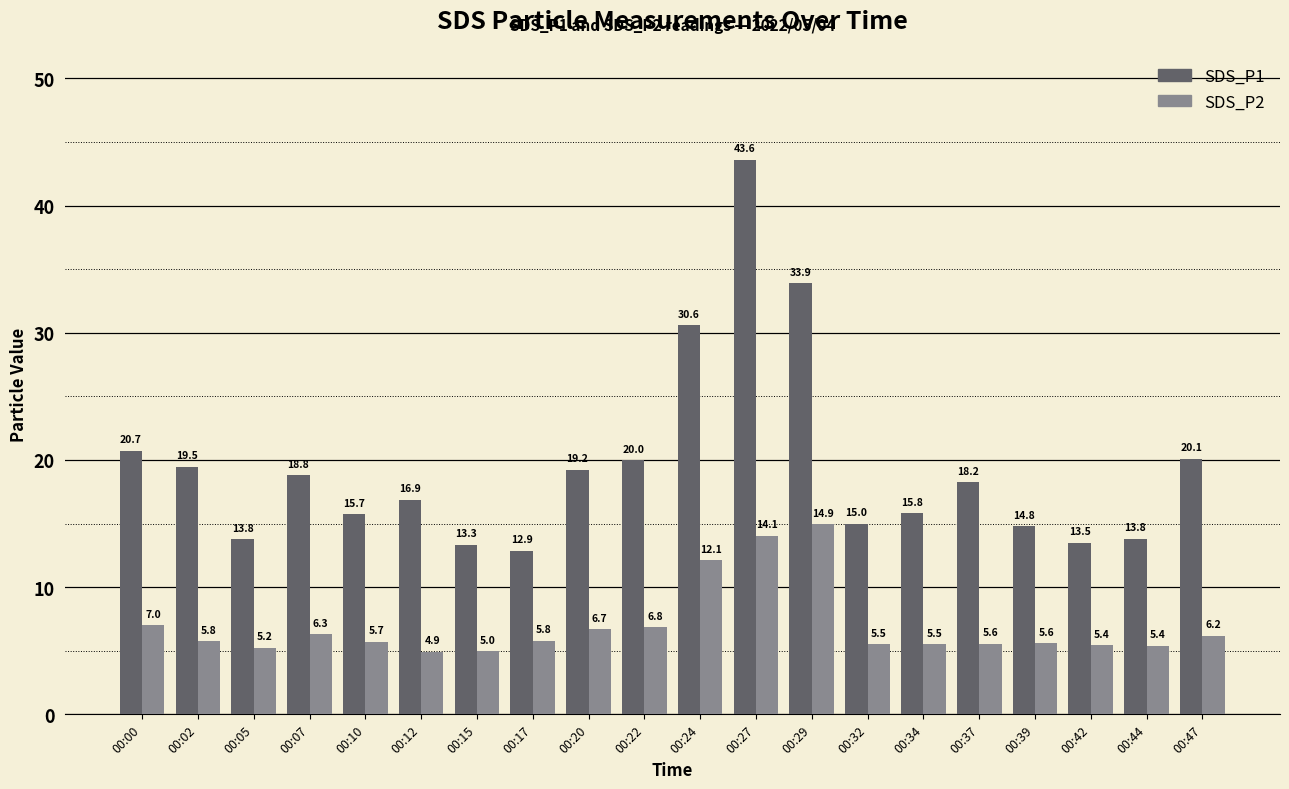

Which series has the widest spread of values?

SDS_P1